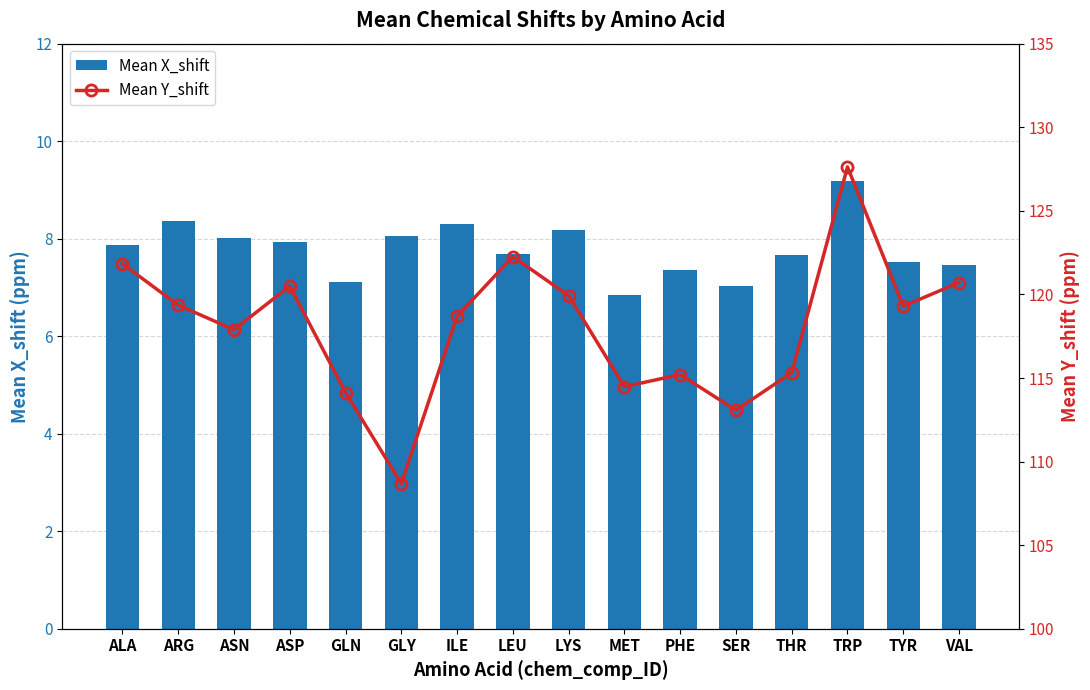

At how many categories does at least one series exceed 105?

16